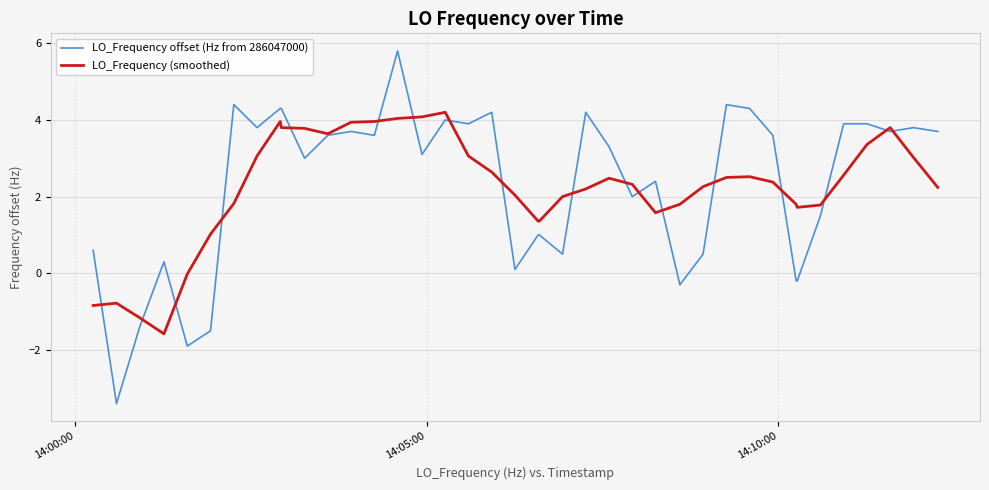

What is the minimum value shown in the chart?

-3.4